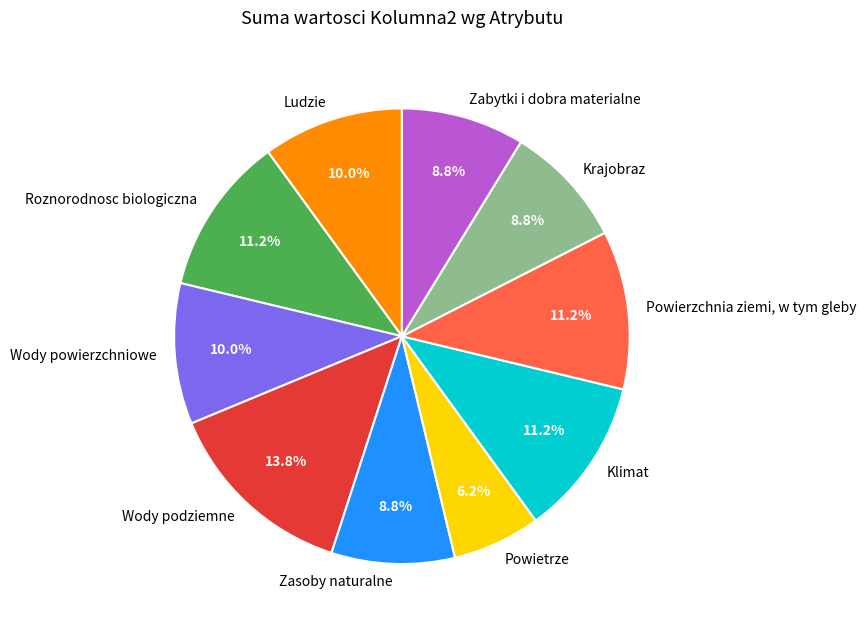

Combined, do Klimat and Wody podziemne account for over 50%?

No